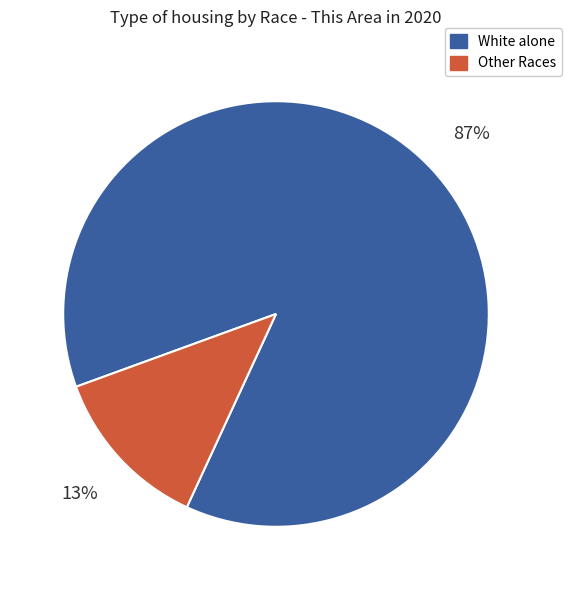

Is there a majority slice in this chart?

Yes